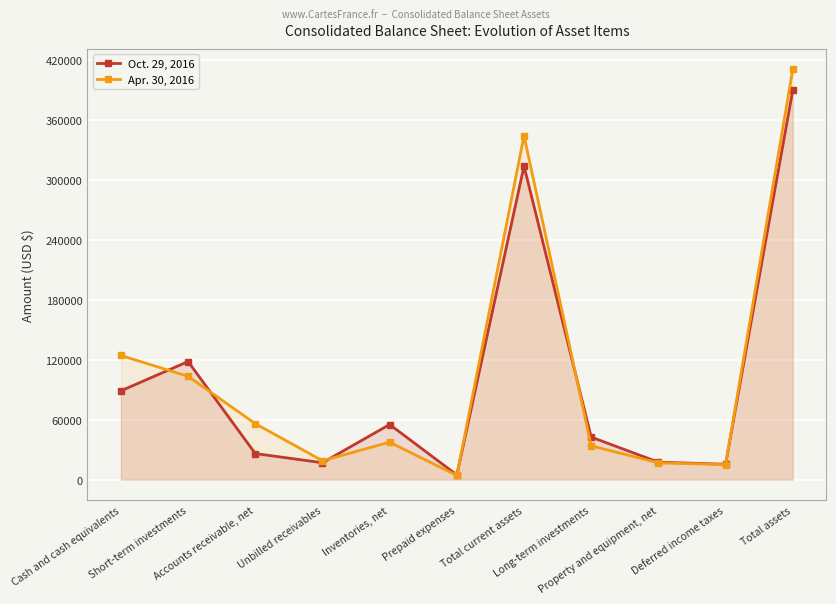

The value of Oct. 29, 2016 at Total current assets is 498755. True or false?

False